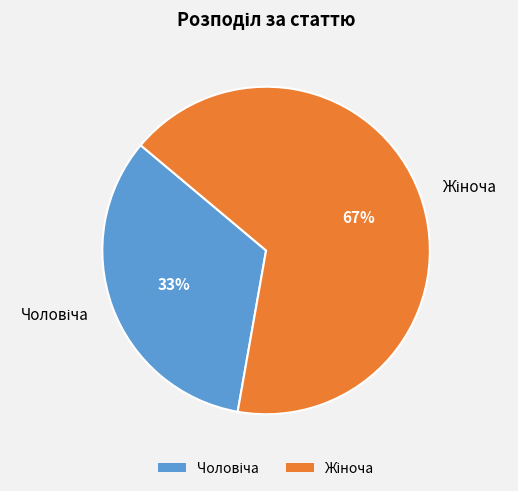

To the nearest percent, what is the average slice percentage?

50%